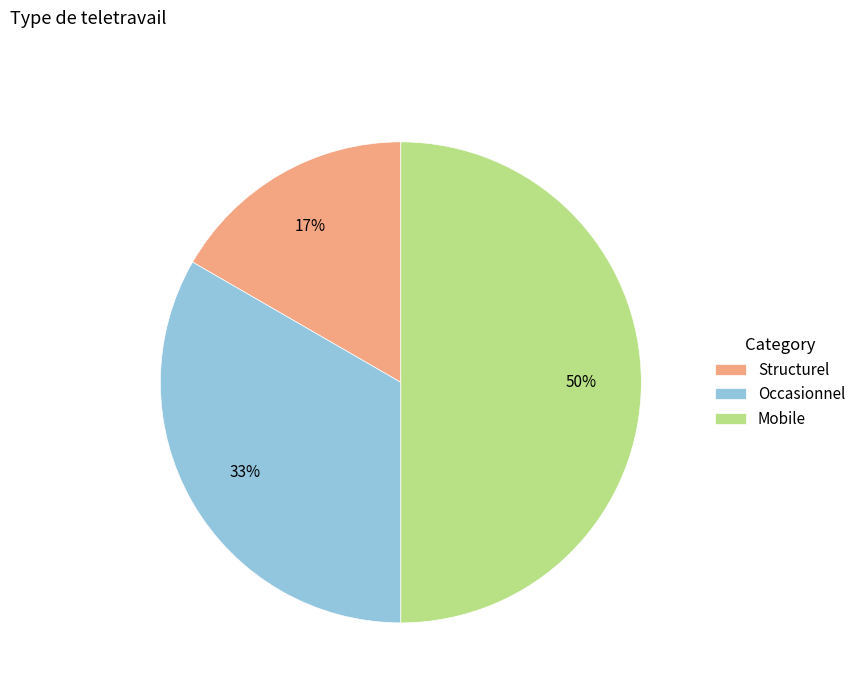

To the nearest percent, what is the combined percentage of Mobile and Structurel?

67%